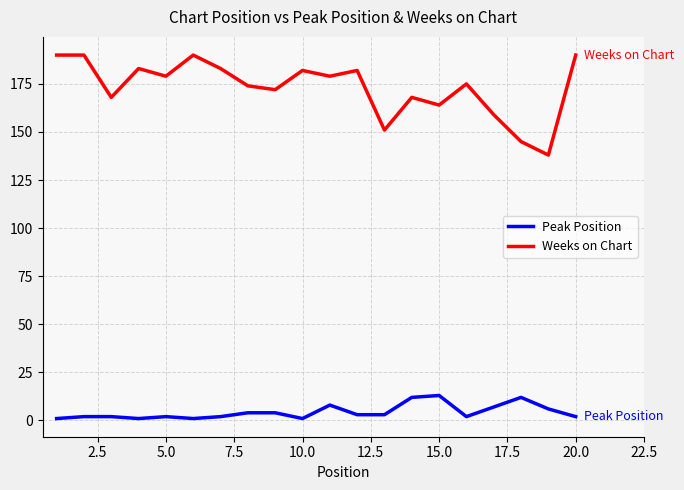

What is the maximum value for Peak Position?

13